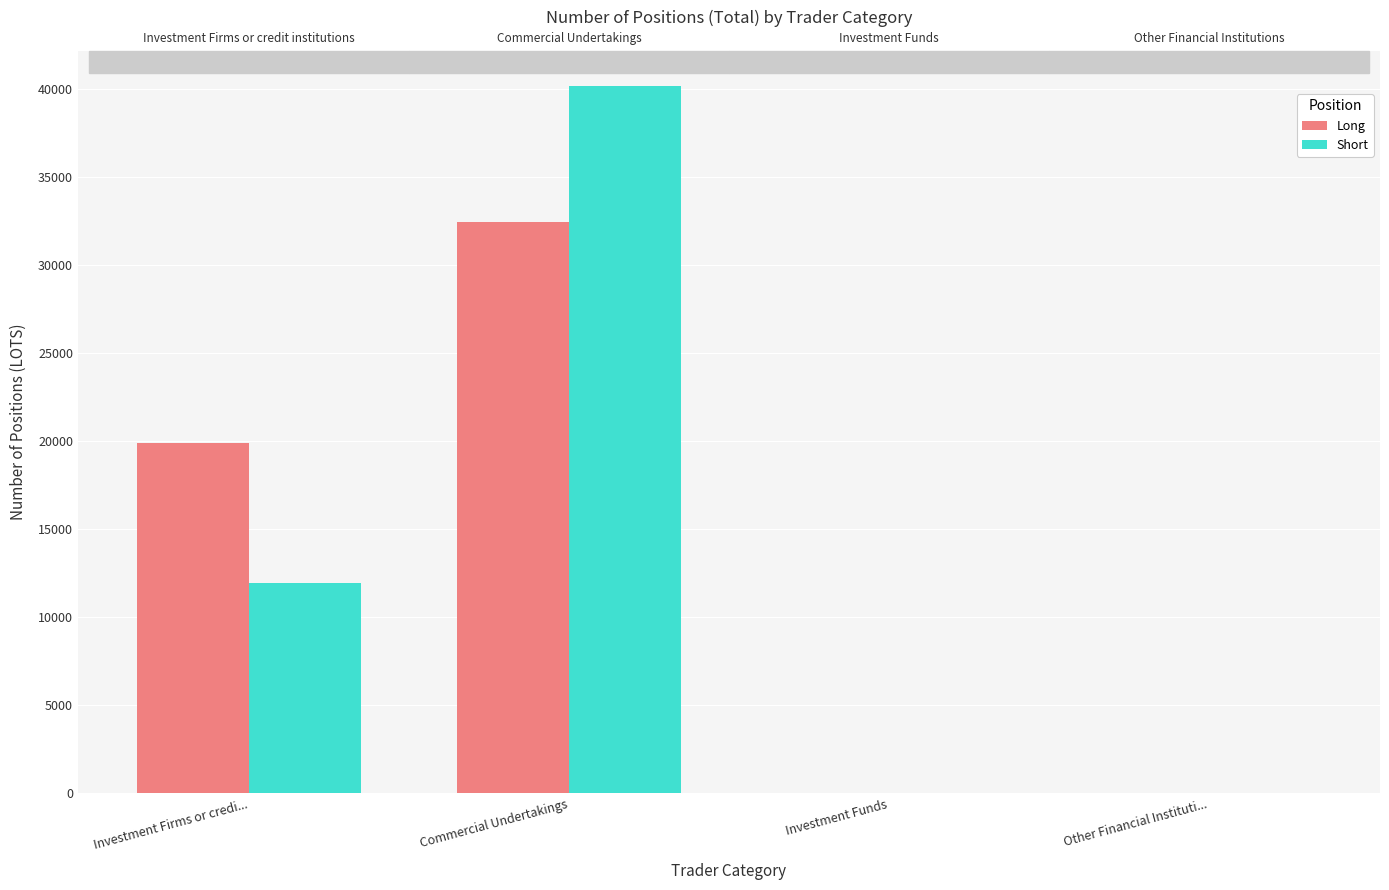

Which category has the lowest value across all series?

Investment Funds